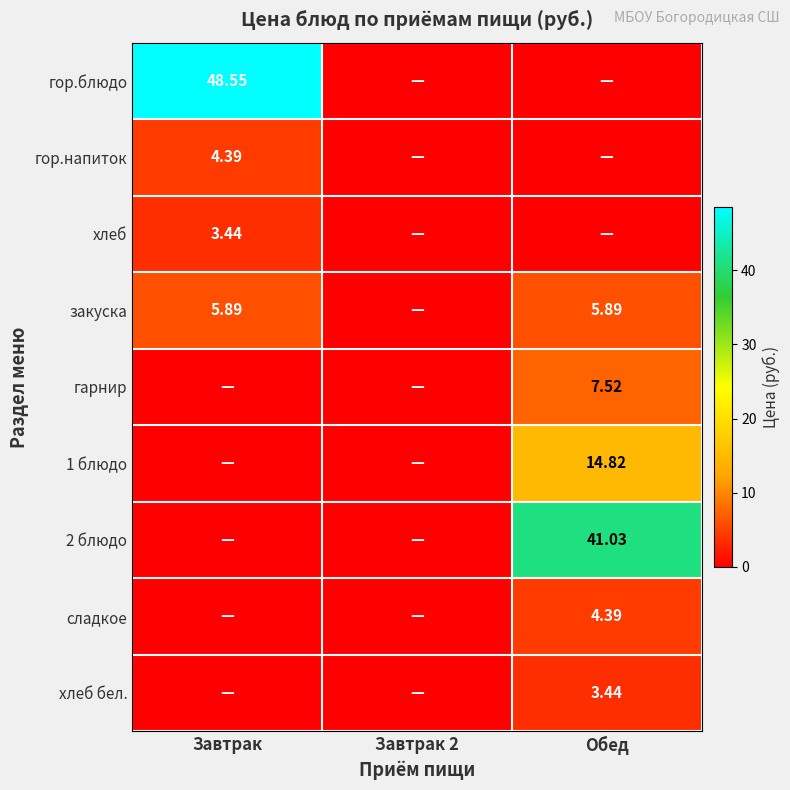

Which label corresponds to the smallest value in the chart?

Завтрак 2